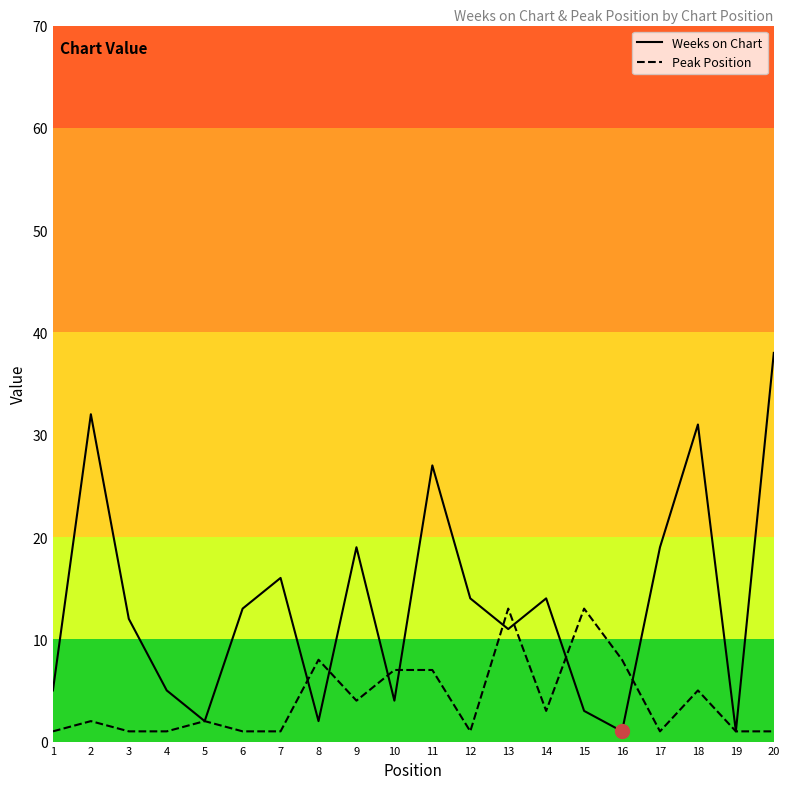

What is the difference between the maximum and minimum values in the Weeks on Chart series?

37